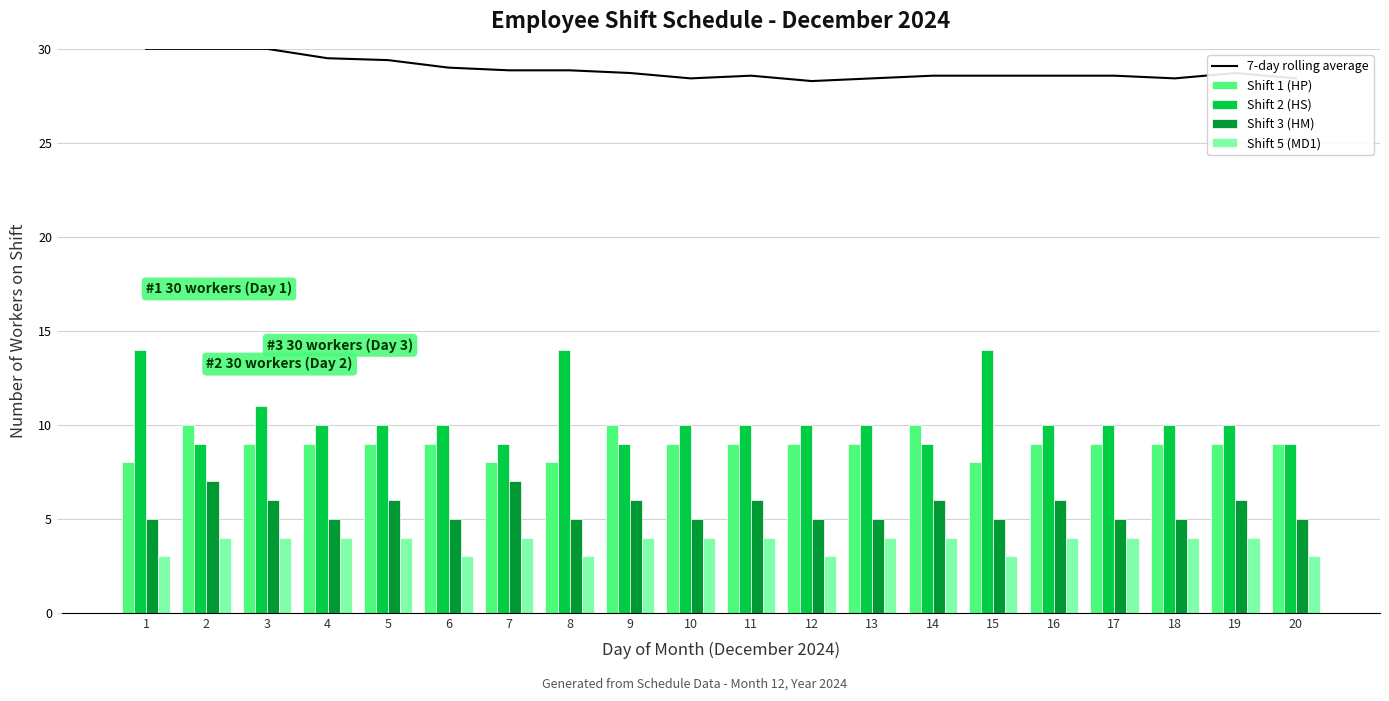

What is the sum of the Shift 1 (HP) values at 5 and 10?

18